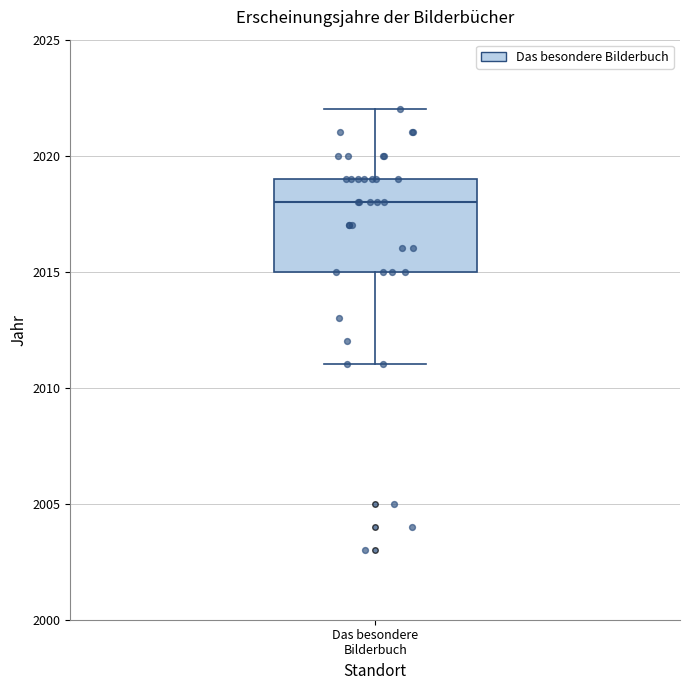

Read this box plot against the y-axis: the position of the median line, the range covered by the box, and the ends of both whiskers. The values are not printed on the chart, so give them approximately, as read against the axis.

median 2018, box 2015 to 2019, whiskers 2011 to 2022